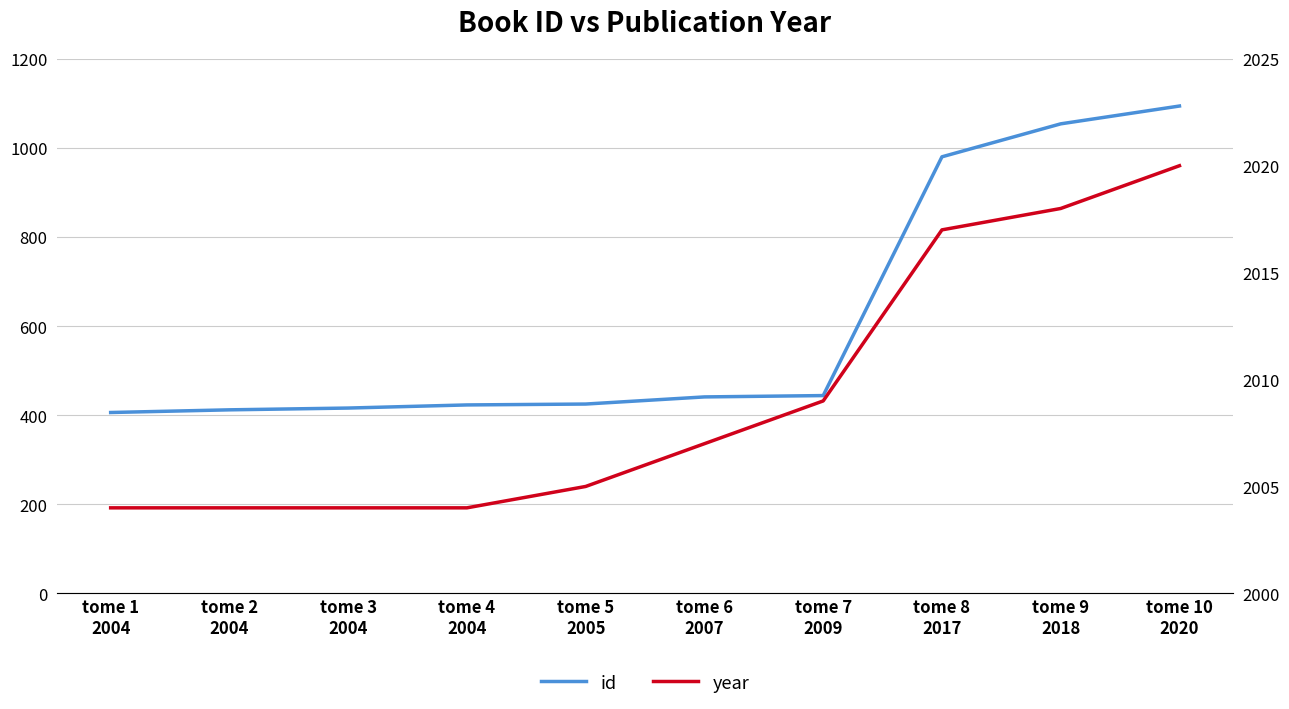

What is the sum of all id values?

6095